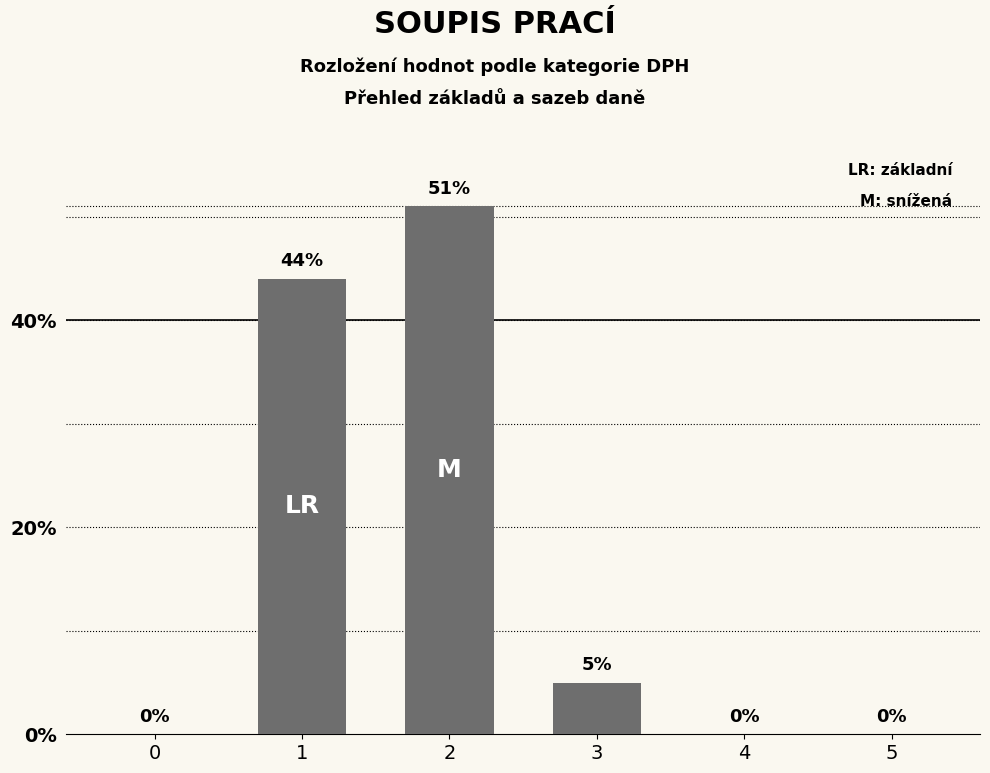

Count the number of data series in this chart.

1